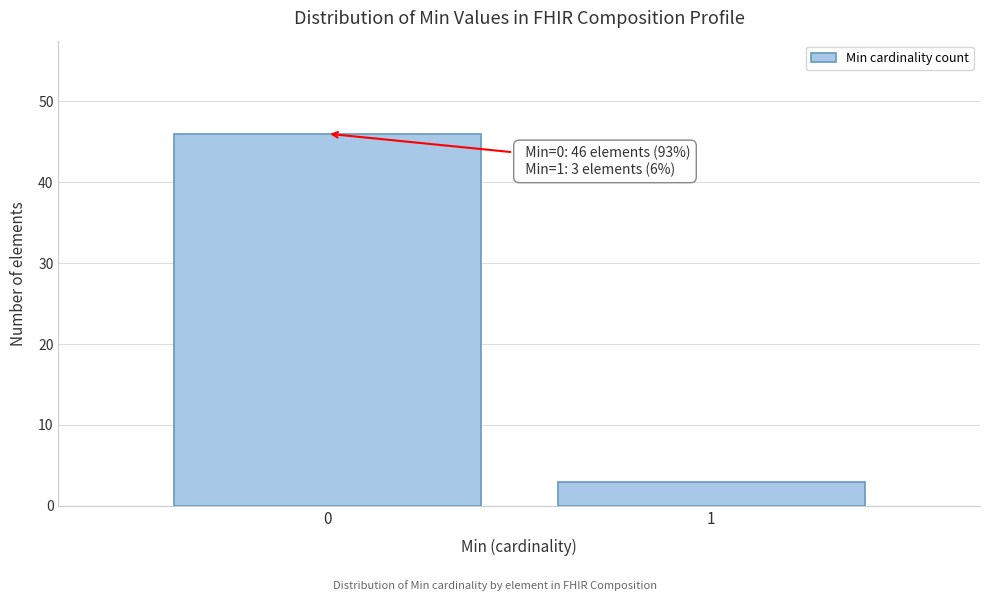

Reading left to right, what are all the values shown in this chart?

46	3